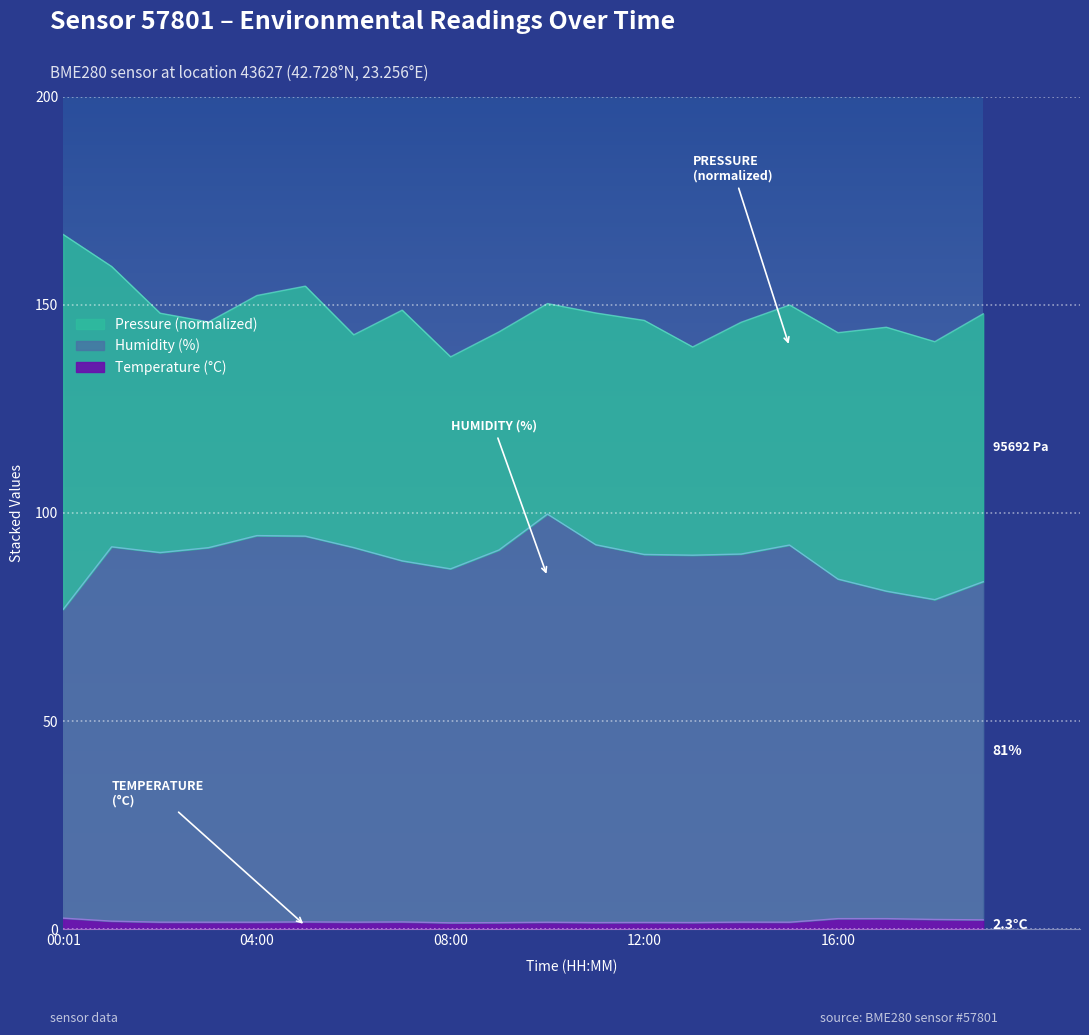

Where does the Humidity (%) series first go above 90?

01:00